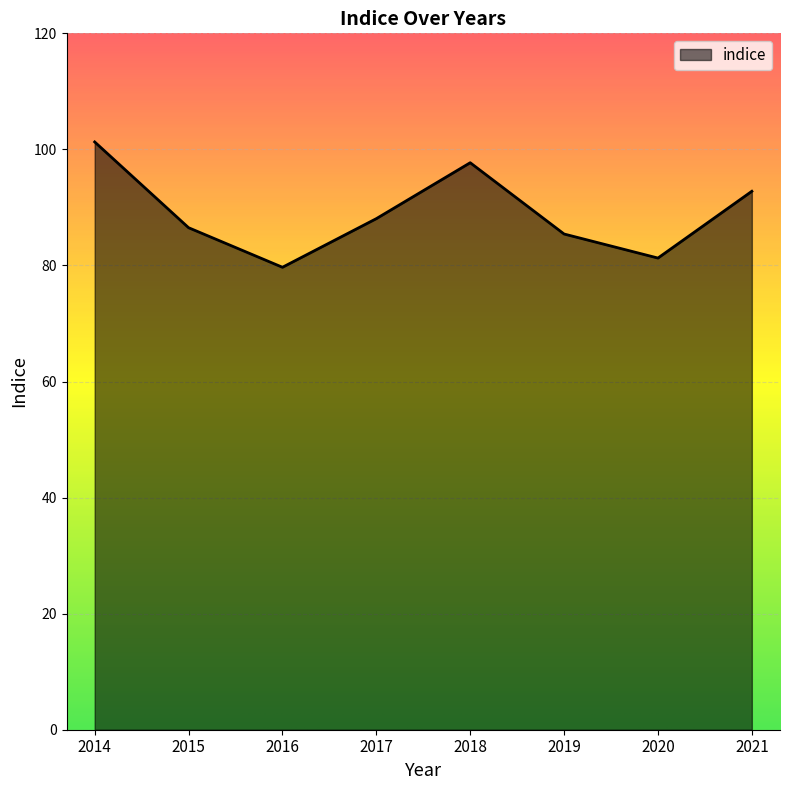

How many lines are shown in the chart?

1